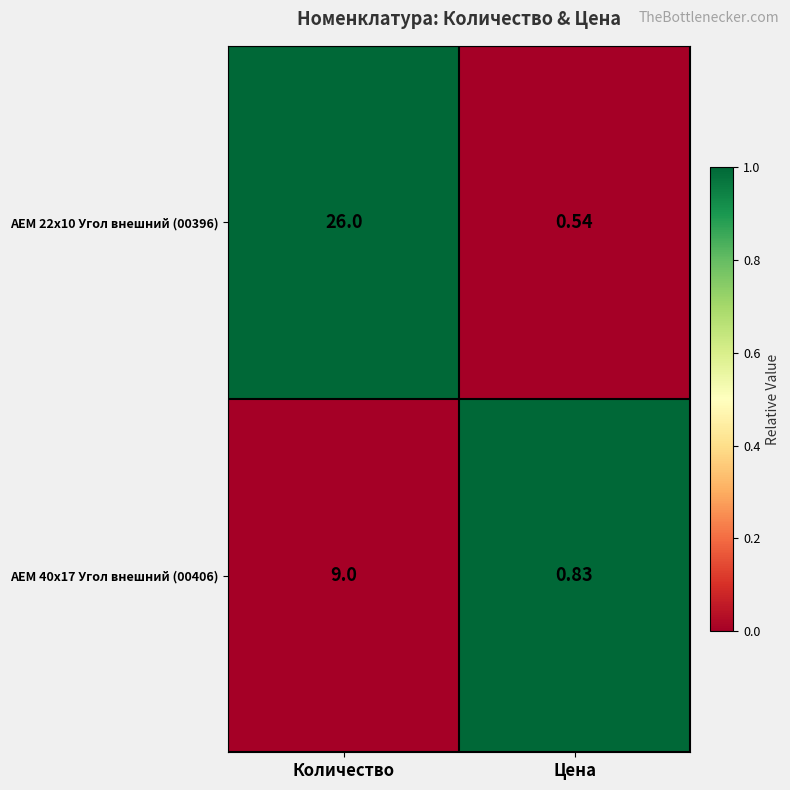

What is the total value across all series at Цена?

1.4